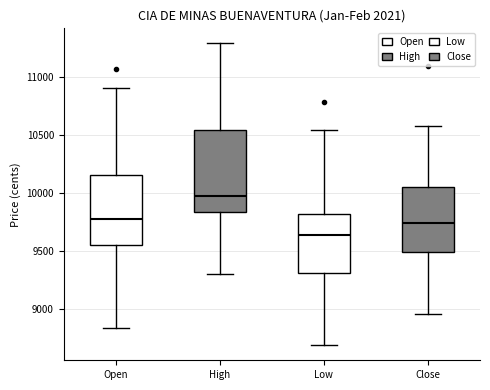

Reading left to right, transcribe this box plot: for each box, give where its median line is, the range the box spans, and where its two whiskers end, as read against the y-axis. The values are not printed on the chart, so give them approximately, as read against the axis.

Open: median 9750, box 9550 to 10150, whiskers 8850 to 10900
High: median 9950, box 9850 to 10550, whiskers 9300 to 11300
Low: median 9650, box 9300 to 9800, whiskers 8700 to 10550
Close: median 9750, box 9500 to 10050, whiskers 8950 to 10600